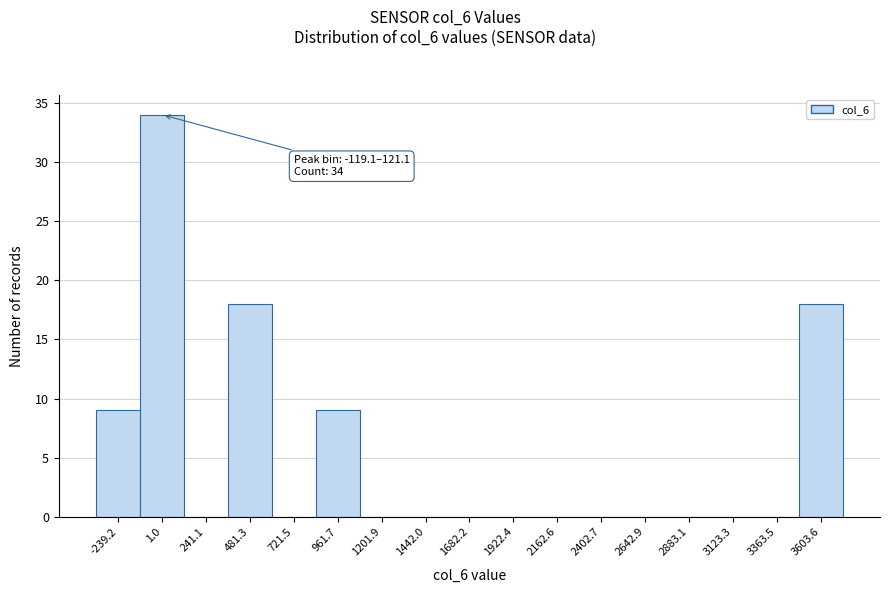

Over which range of the x-axis is the bar tallest?

-100 to 100